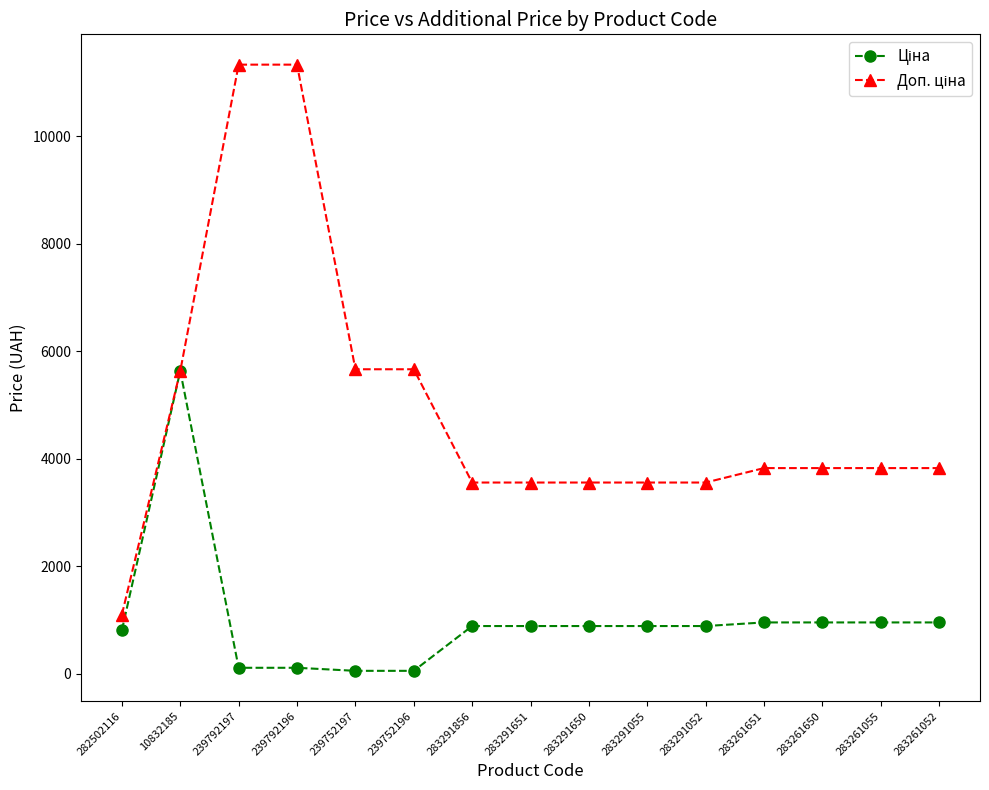

What is the total value across all series at 282502116?

1914.8